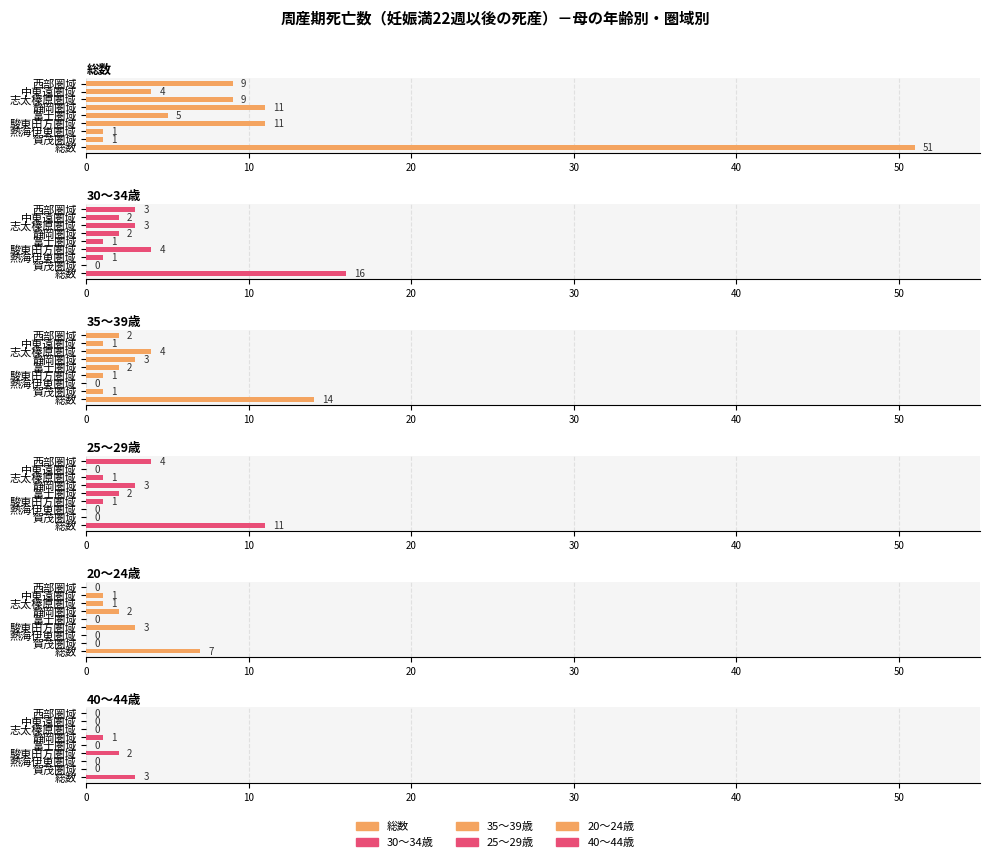

What is the approximate value of 30～34歳 at 中東遠圏域?

2